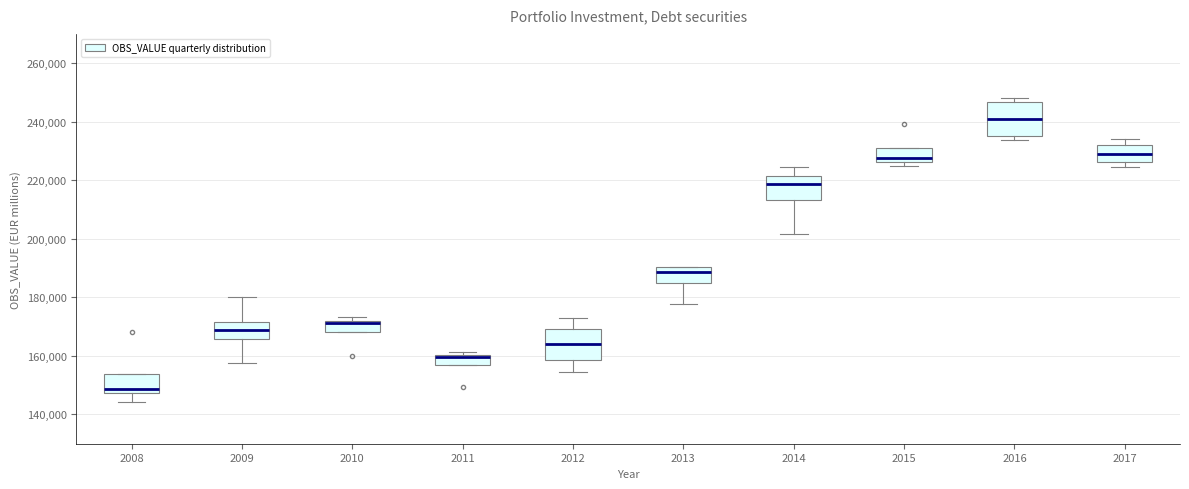

Where is the lower edge of the box at x = 2008 on the y-axis? The values are not printed on the chart, so give them approximately, as read against the axis.

148000